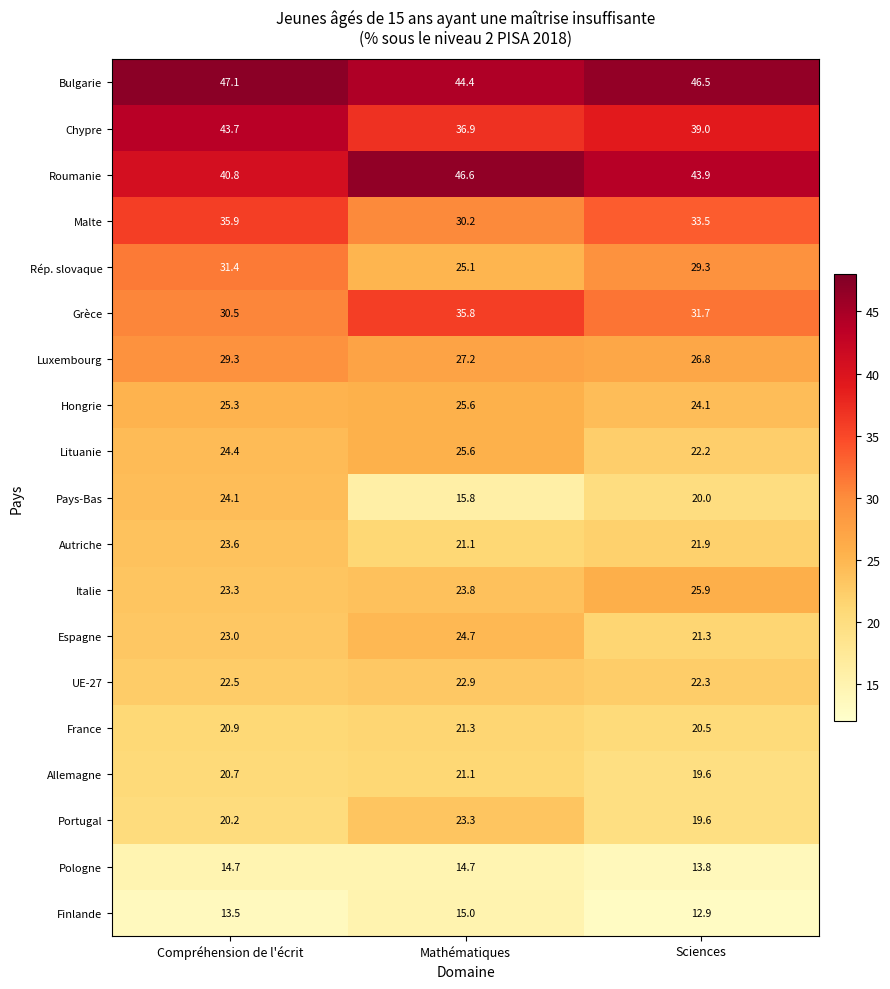

Is it true that Espagne equals 23.0 at Compréhension de l'écrit?

True